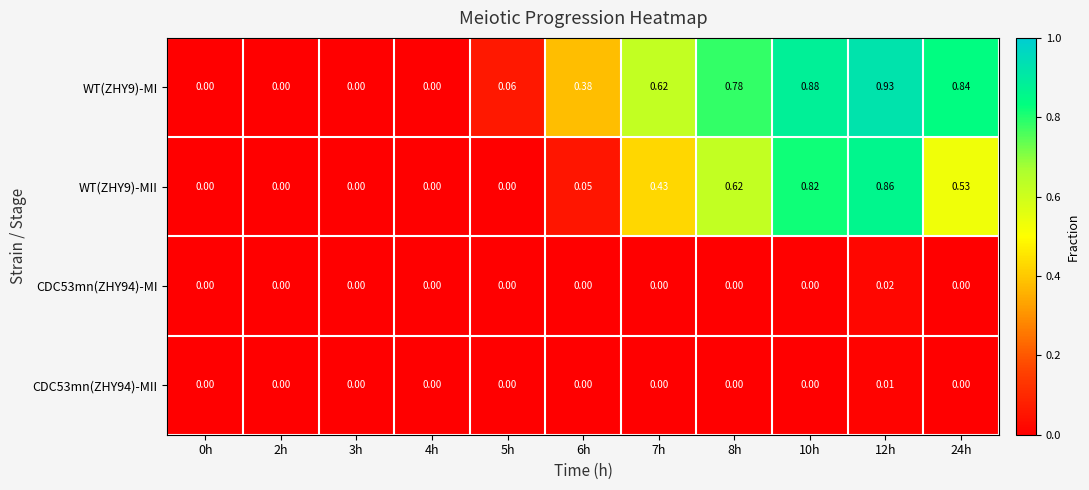

Is the value of WT(ZHY9)-MI at 6h greater than the value of CDC53mn(ZHY94)-MI at 6h?

Yes